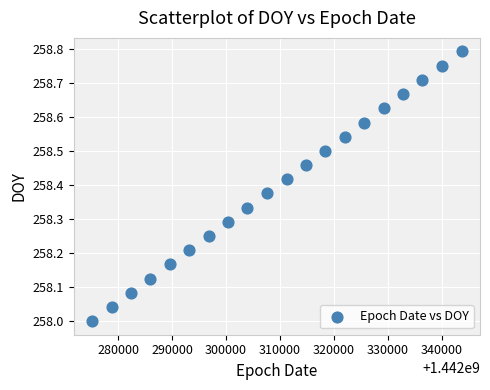

What is the range of X values (max minus min)?

68429.0